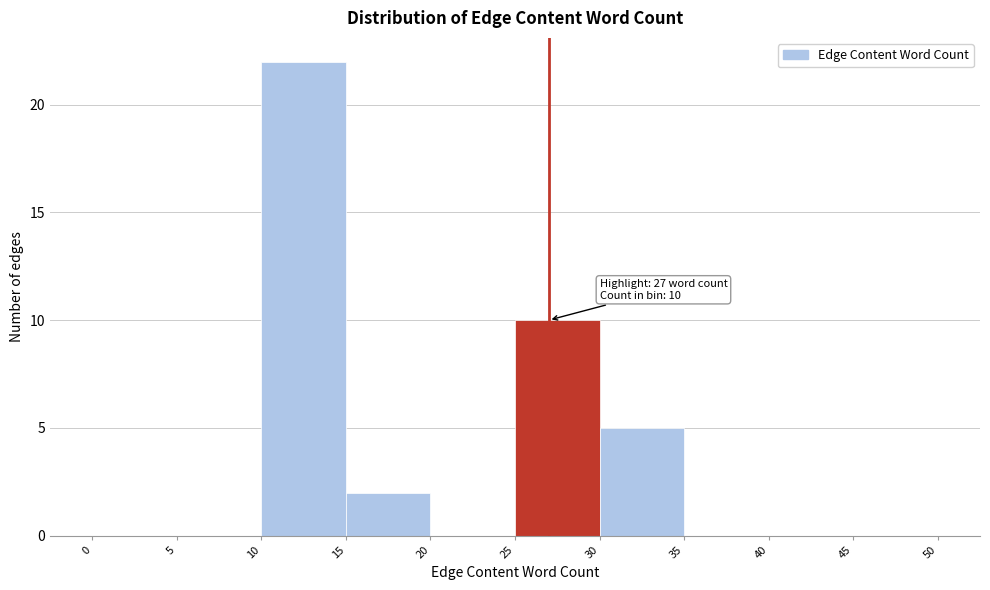

Which range on the x-axis has the tallest bar?

10 to 15